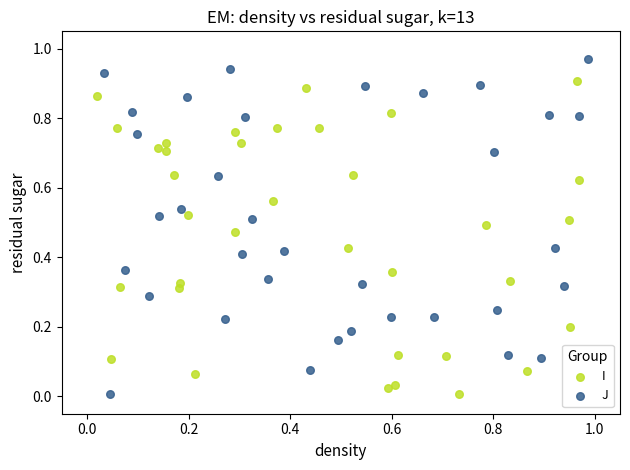

What are all the series names shown in the legend?

I, J